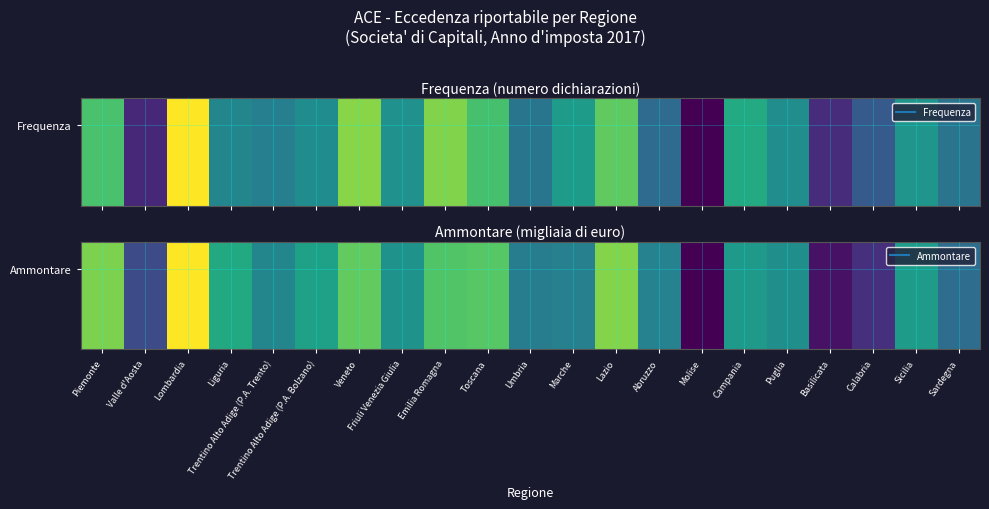

At which category does the chart reach its peak across all series?

Lombardia